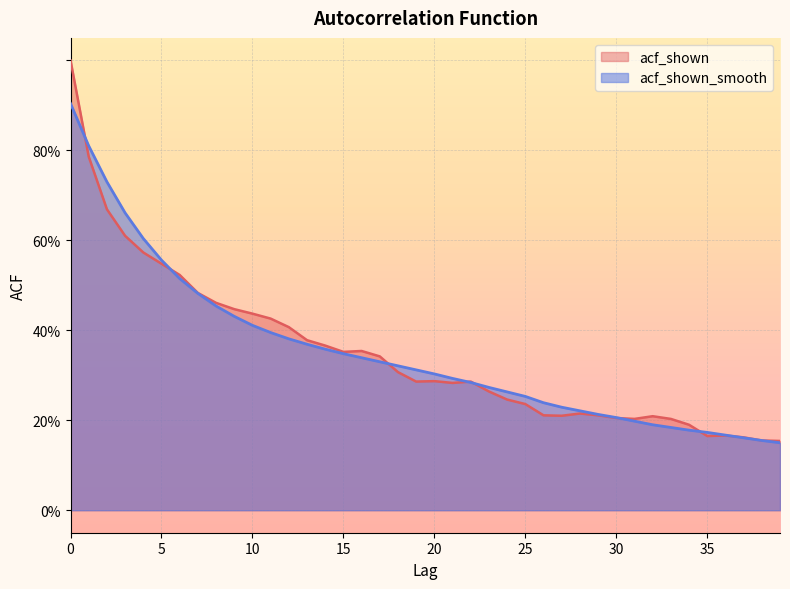

What are all the series names shown in the legend?

acf_shown, acf_shown_smooth